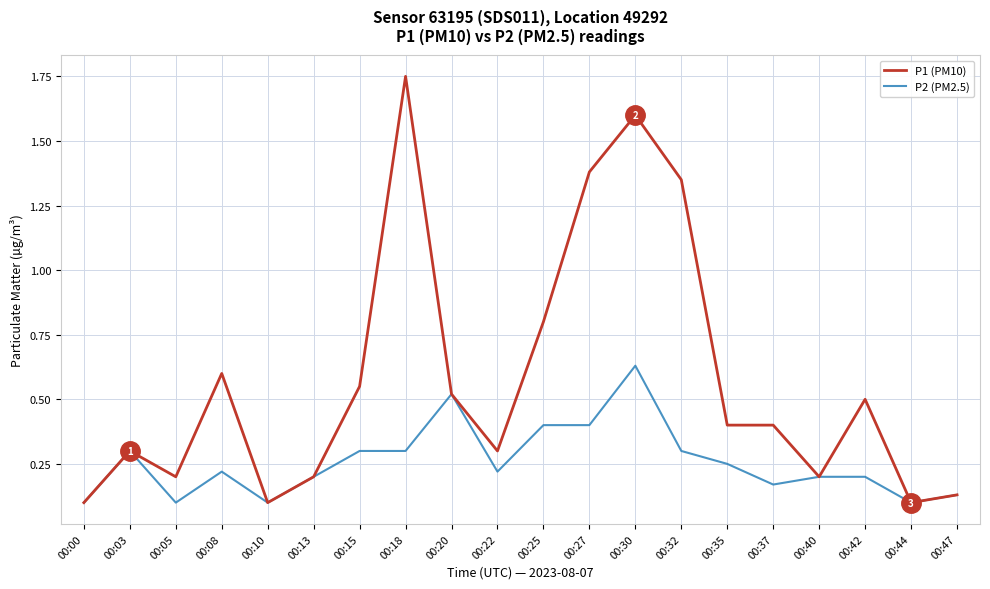

List the series in order of their overall mean, highest first.

P1 (PM10), P2 (PM2.5)